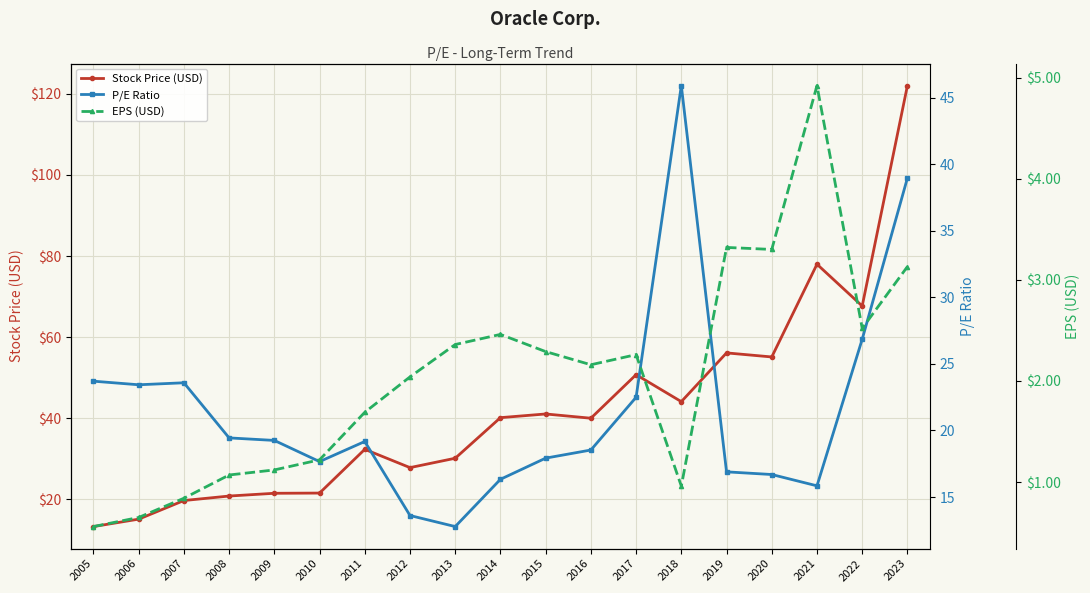

List the series in order of their overall mean, highest first.

Stock Price (USD), P/E Ratio, EPS (USD)